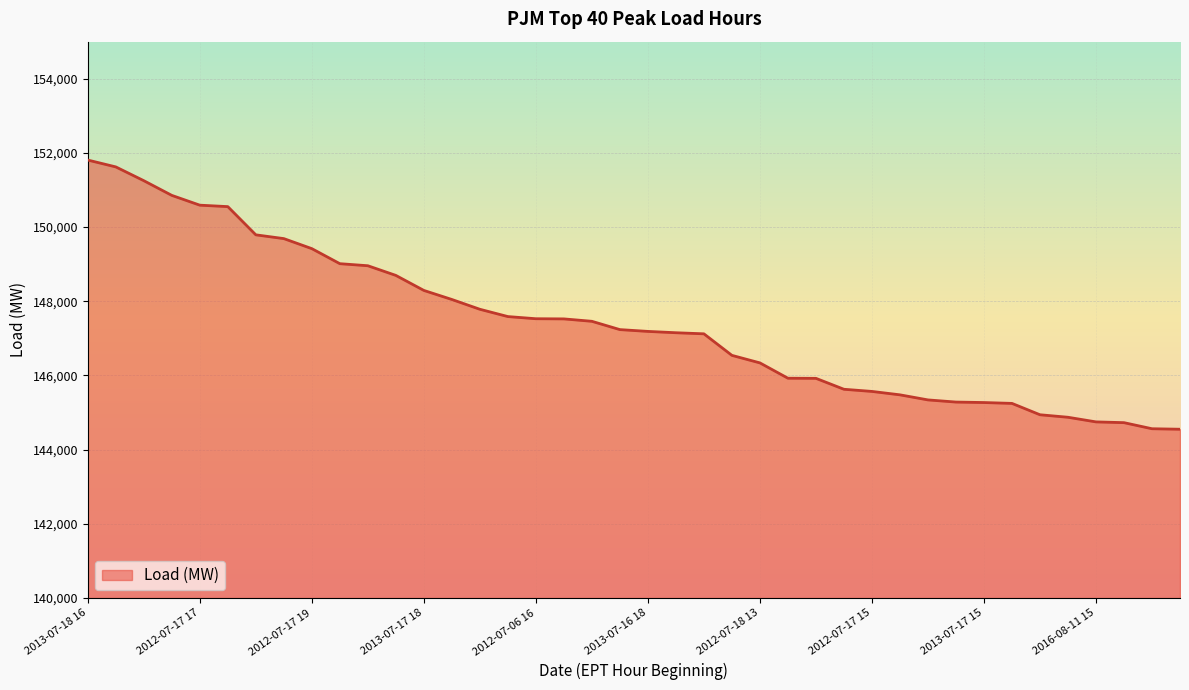

What is the smallest value displayed?

144550.6